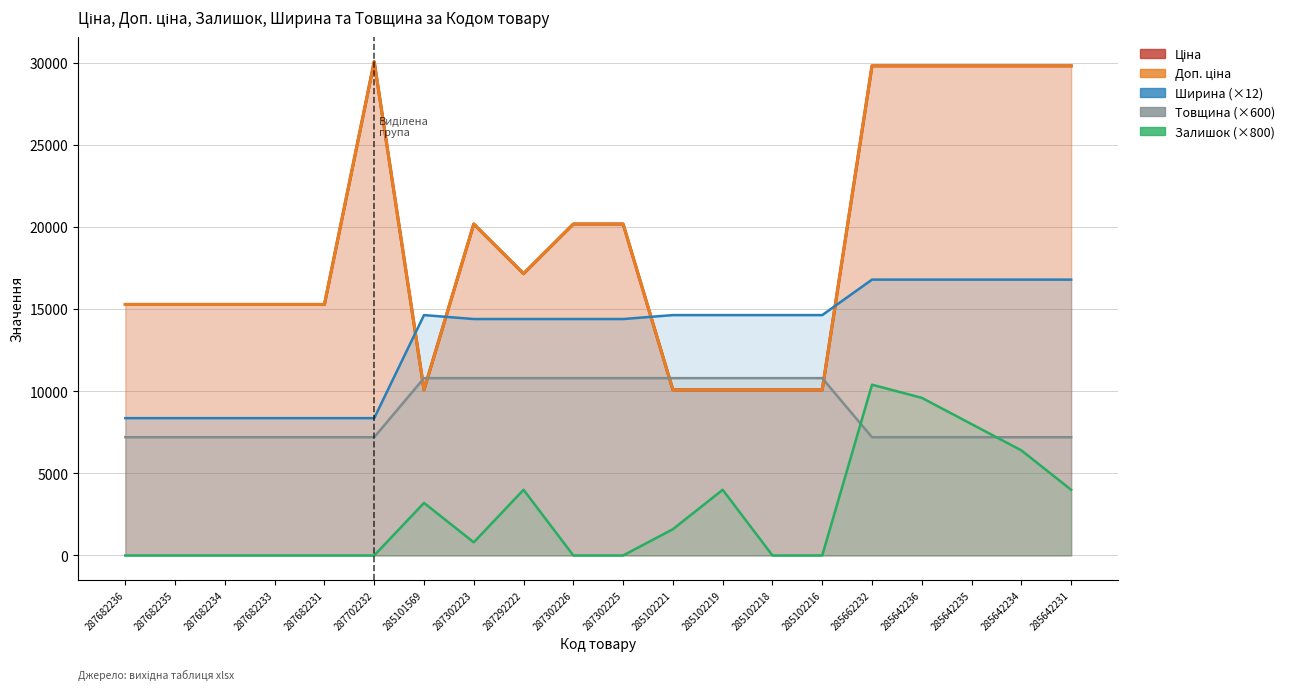

What is the maximum value for Залишок (×800)?

10400.0